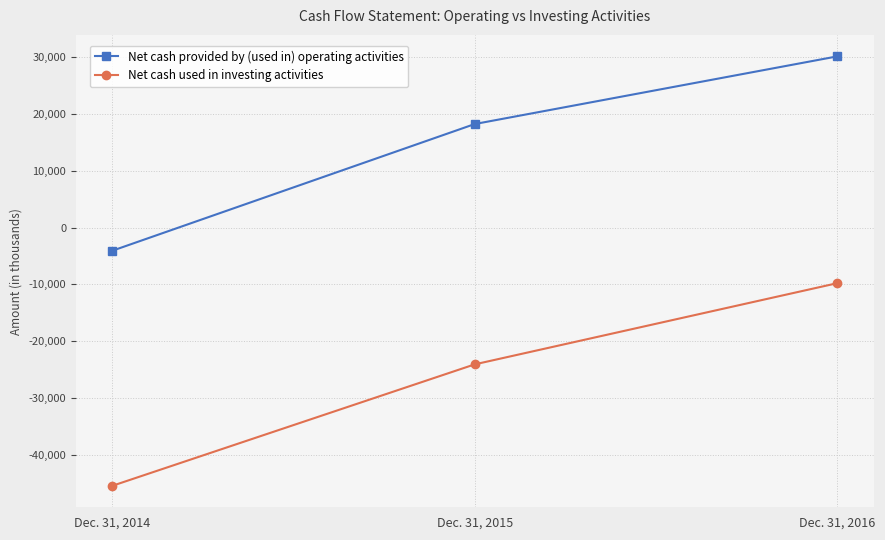

List the labels in order of Net cash provided by (used in) operating activities value, smallest first.

Dec. 31, 2014, Dec. 31, 2015, Dec. 31, 2016